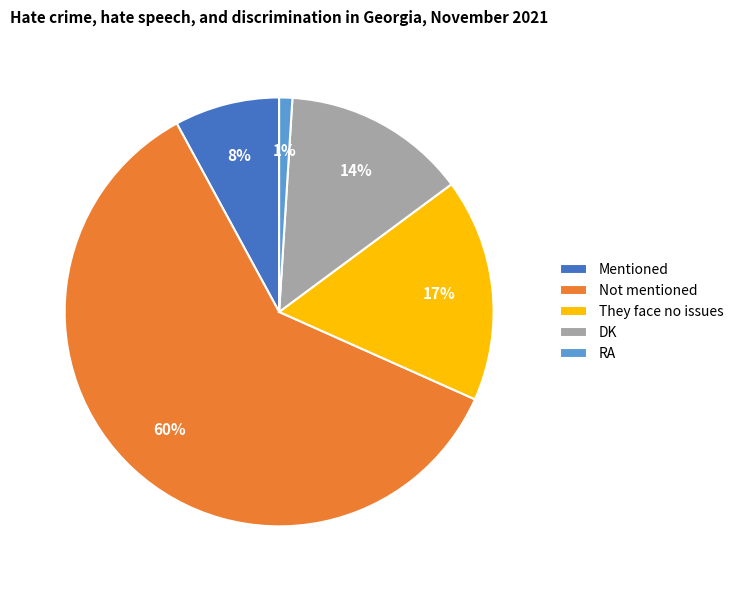

Is there any slice that represents more than half of the pie?

Yes